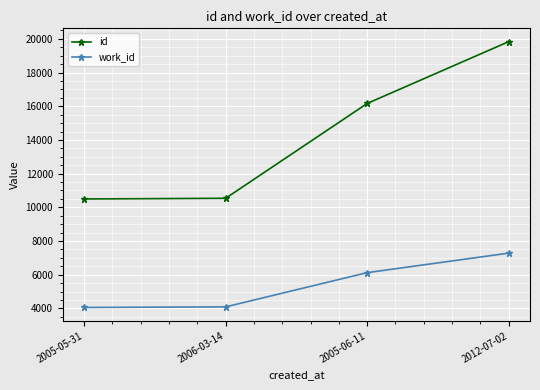

How many distinct data groups are displayed?

2